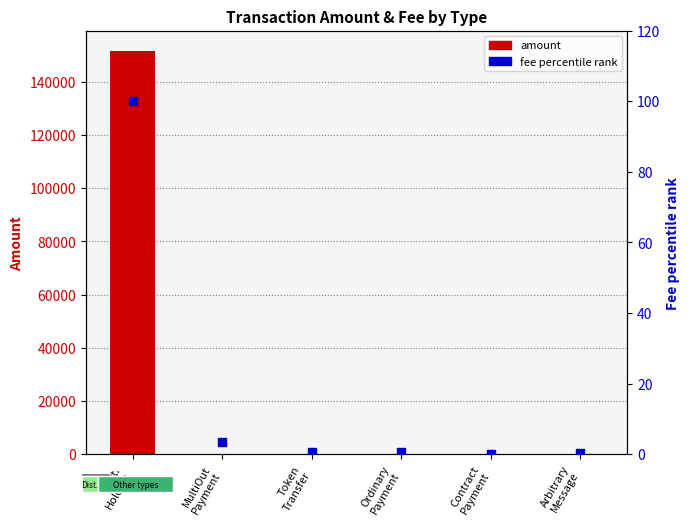

Which series reaches the minimum Y coordinate?

Amount